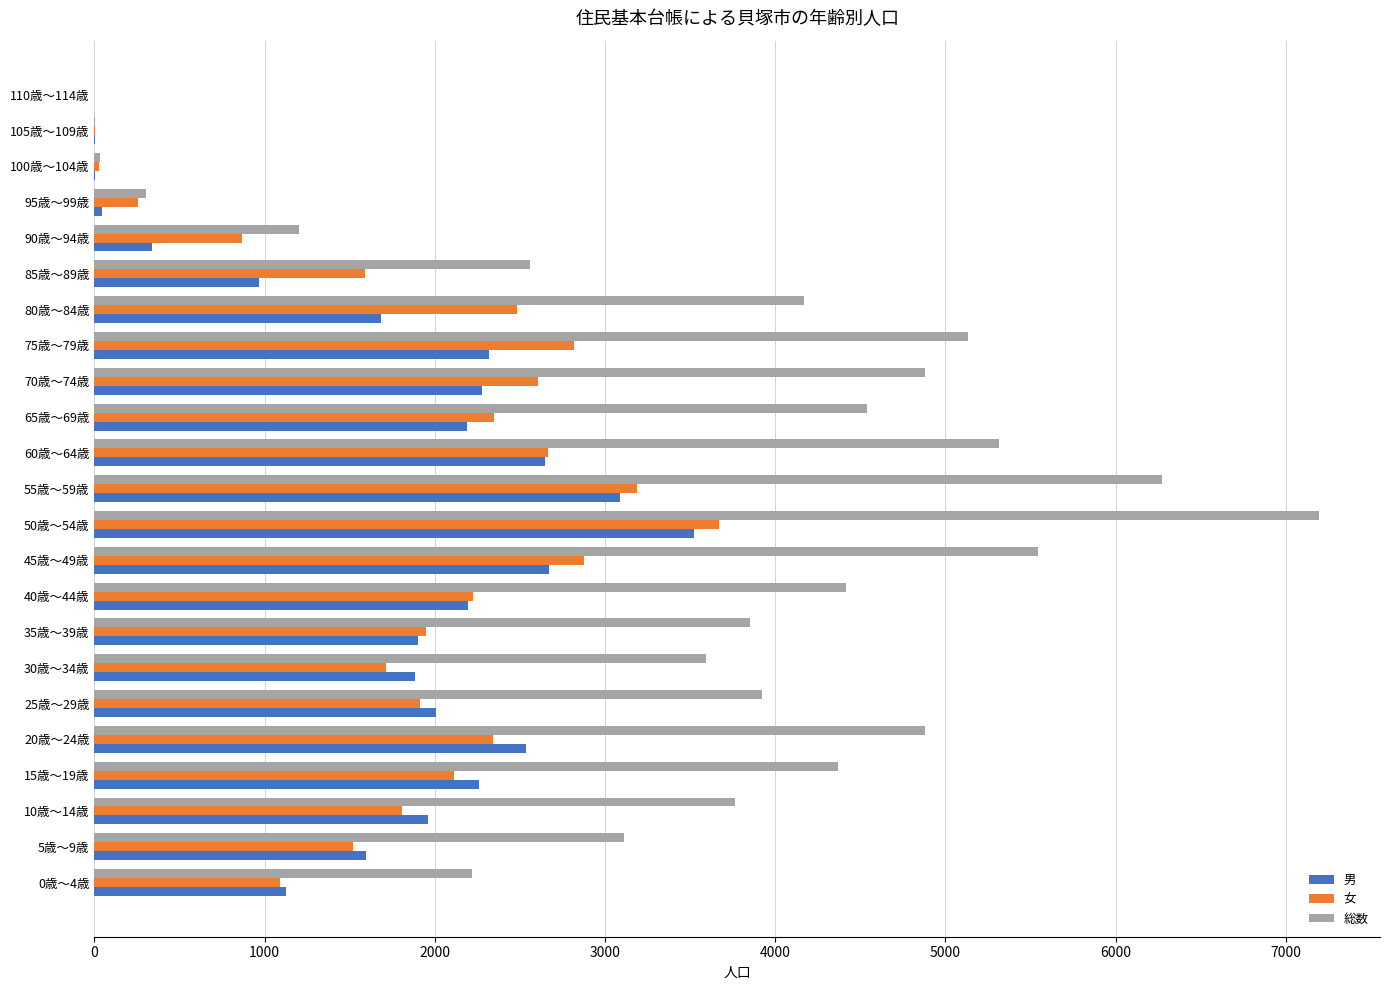

Which series has the widest spread of values?

総数